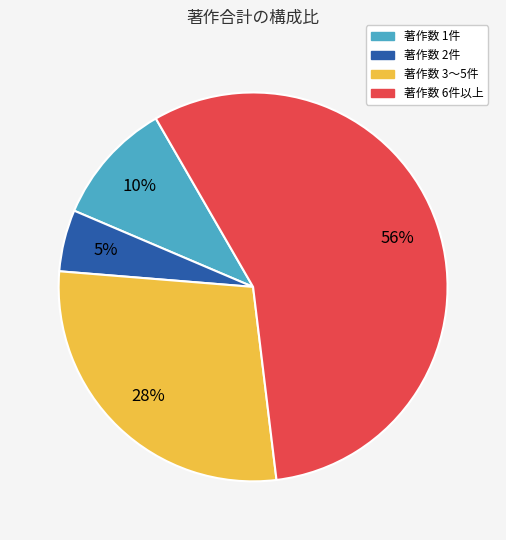

Rank the categories by value from lowest to highest.

著作数 2件, 著作数 1件, 著作数 3〜5件, 著作数 6件以上